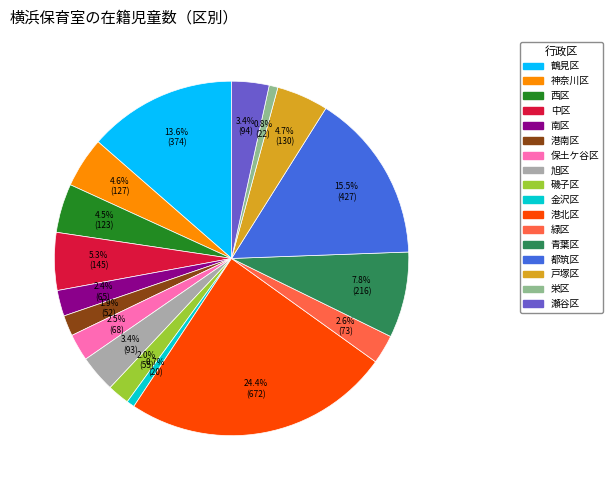

What percentage is the 金沢区 slice, to the nearest percent?

1%